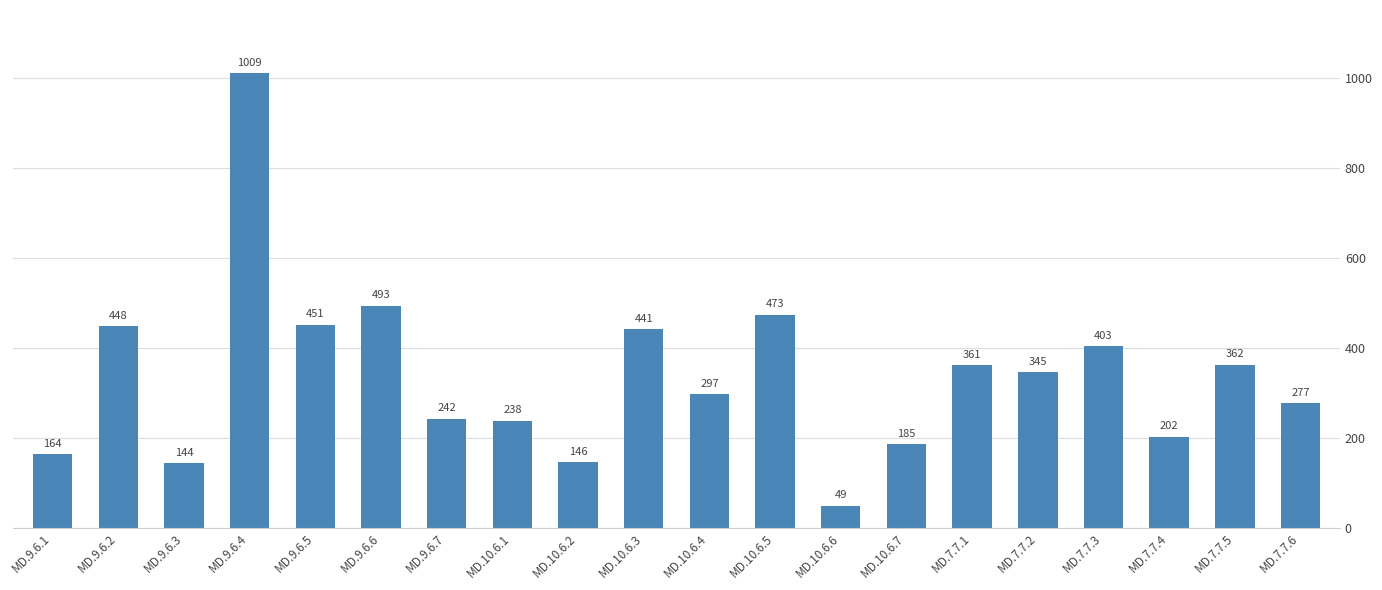

The value at MD.9.6.1 is 225. True or false?

False